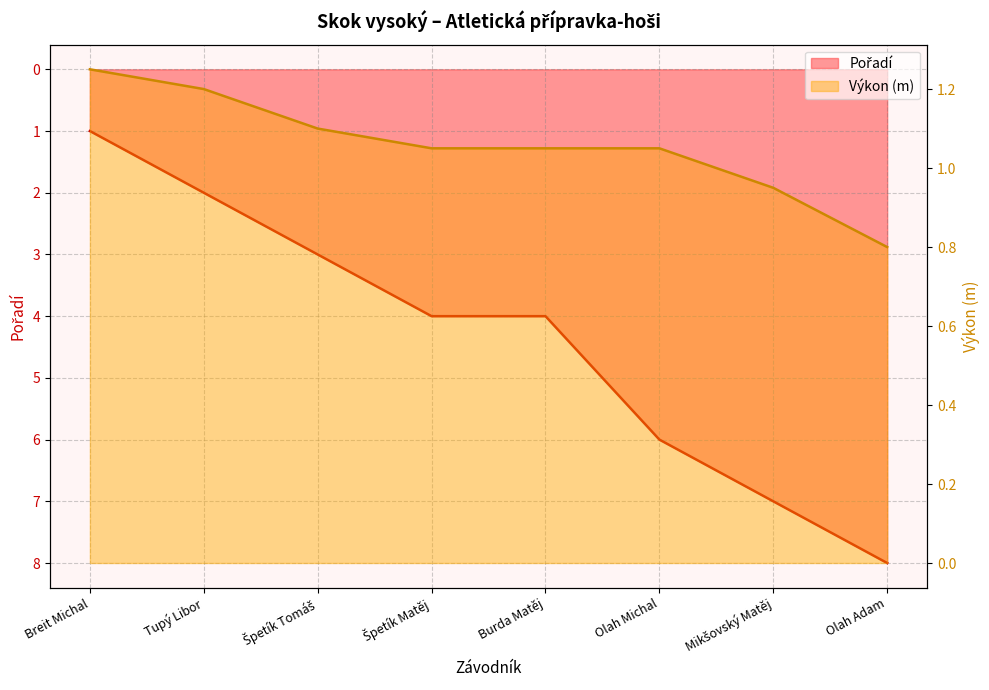

Which series changed the most between Tupý Libor and Špetík Matěj?

Pořadí